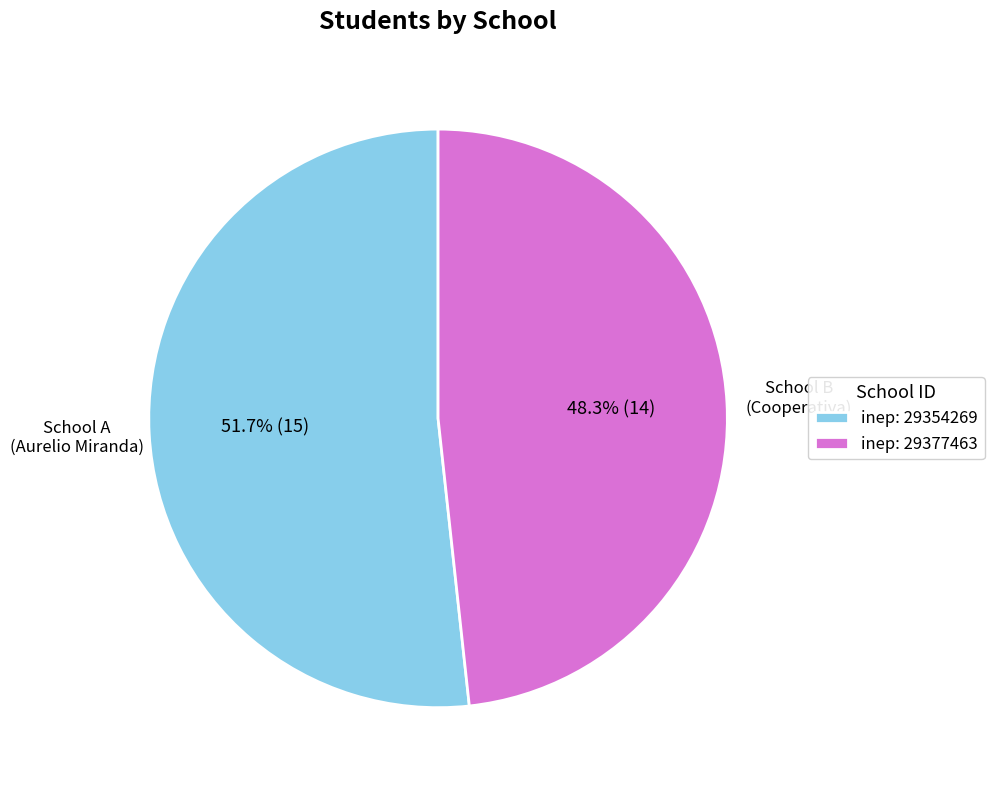

Count the number of slices in the pie.

2